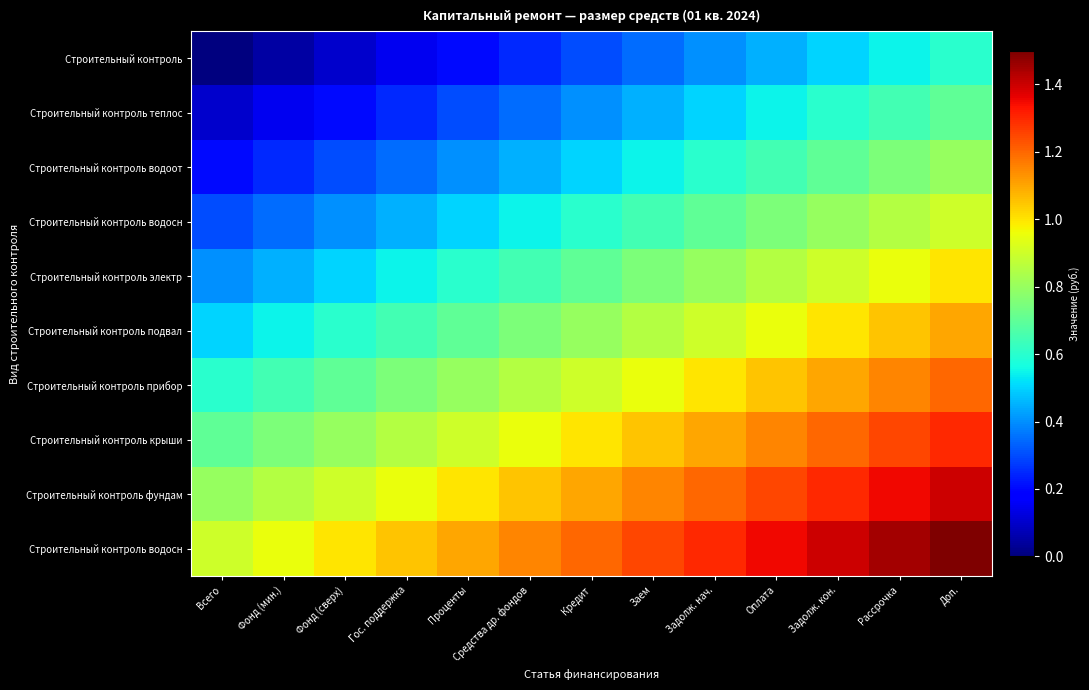

What is the spread (max minus min) of values at Фонд (сверх)?

0.9